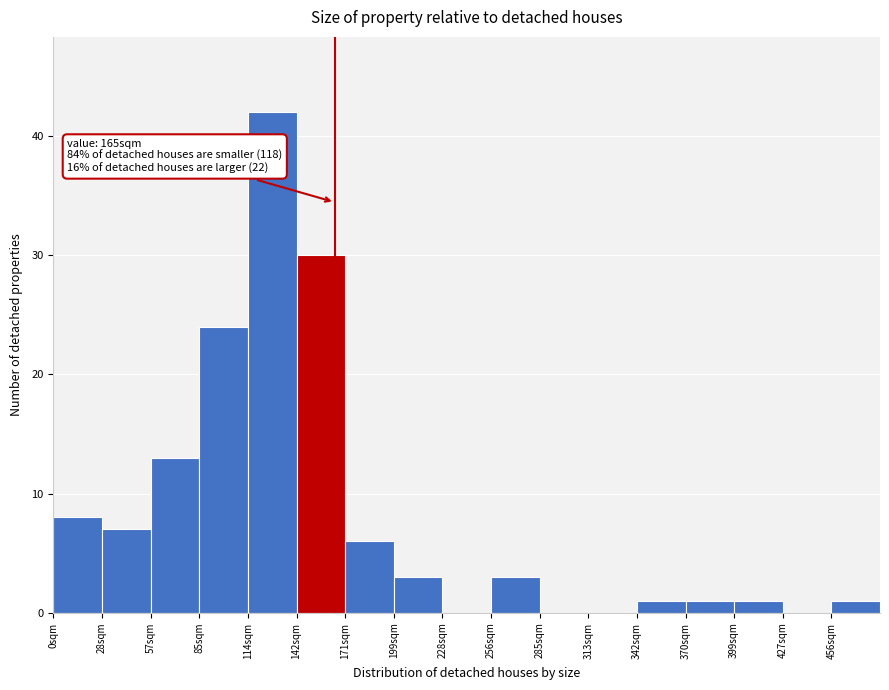

Which range on the x-axis has the tallest bar?

114.0 to 142.5